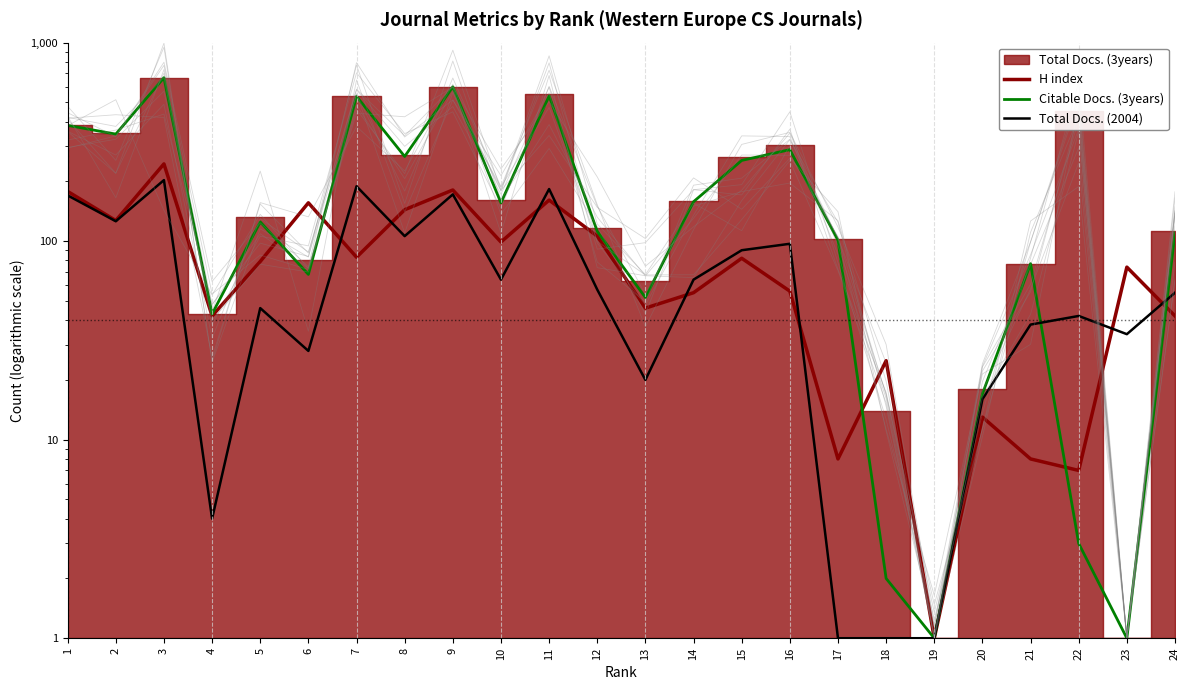

True or false: H index has a value of 156 at 6.

True